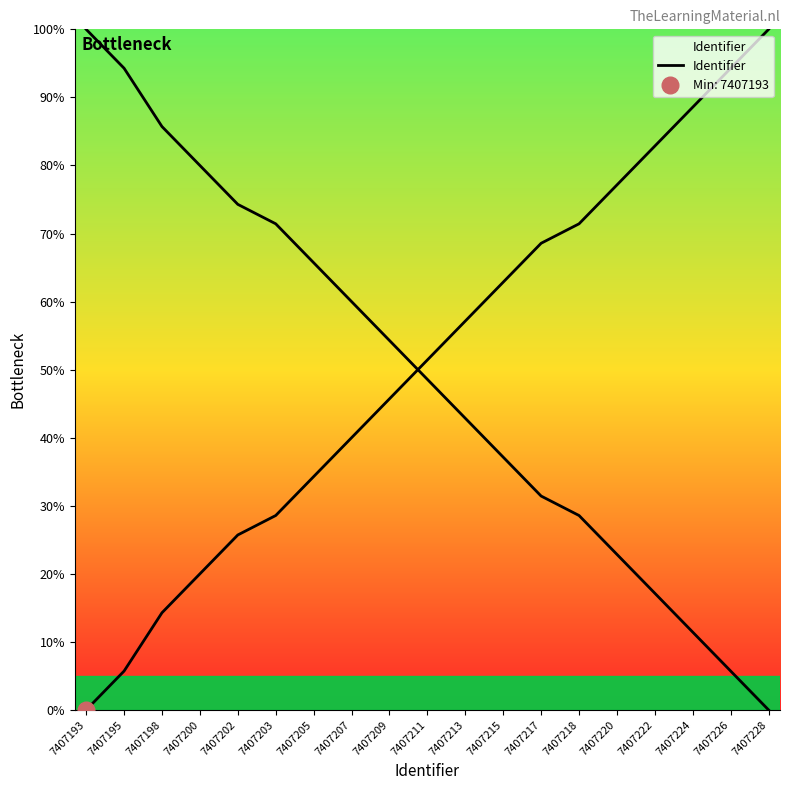

Reading left to right, extract all data points from this chart.

0.0	5.7	14.3	20.0	25.7	28.6	34.3	40.0	45.7	51.4	57.1	62.9	68.6	71.4	77.1	82.9	88.6	94.3	100.0